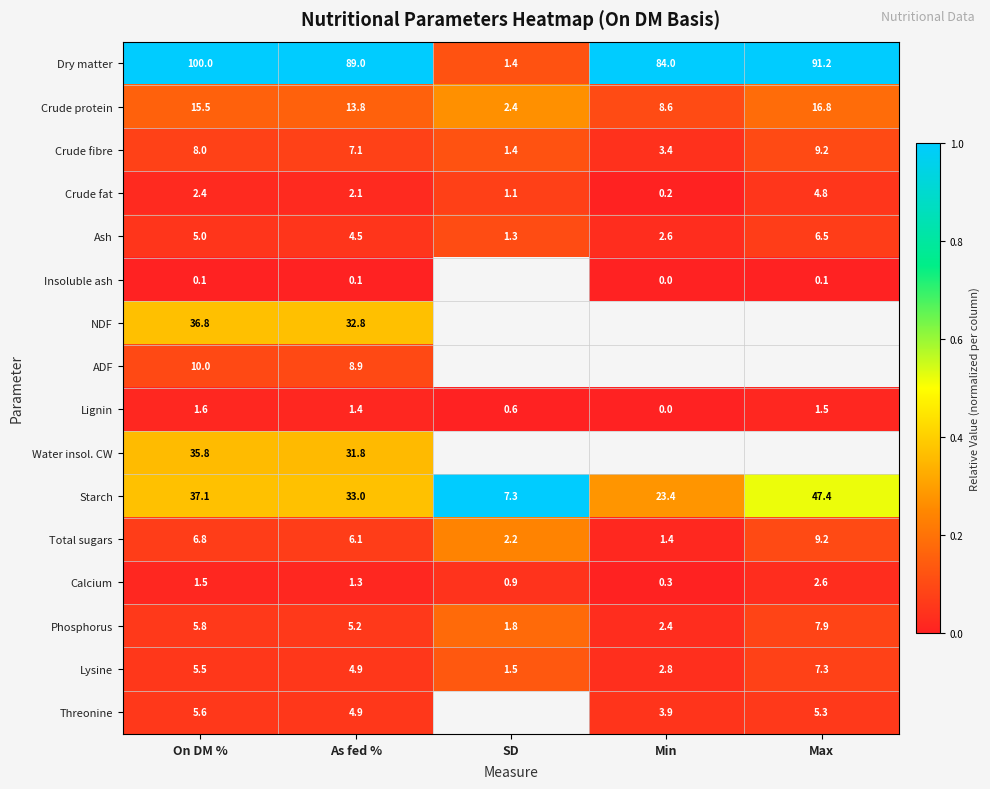

What is the sum of the Crude fat values at Min and As fed %?

2.3